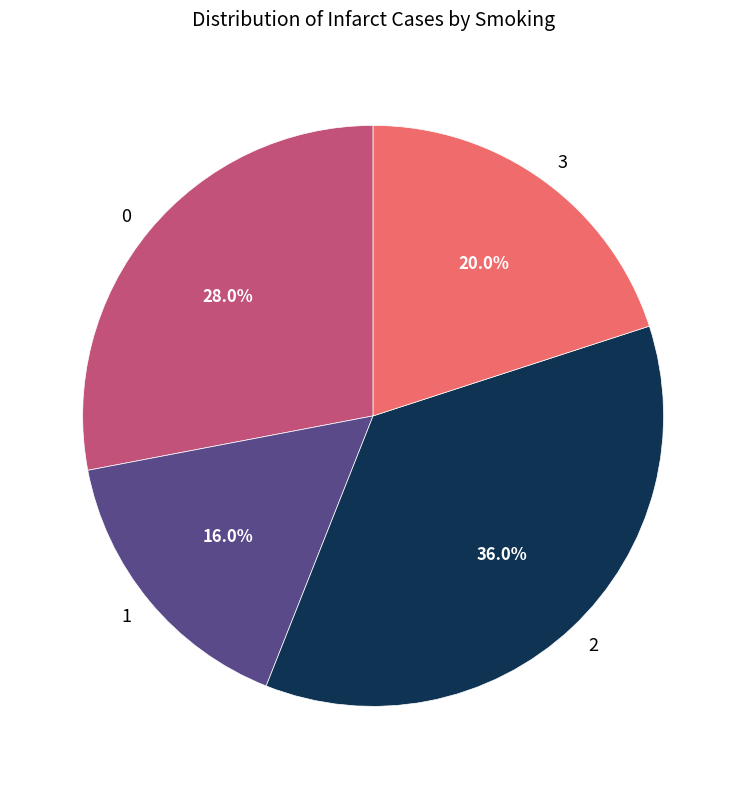

What is the ratio of the value at 2 to the value at 0?

1.3